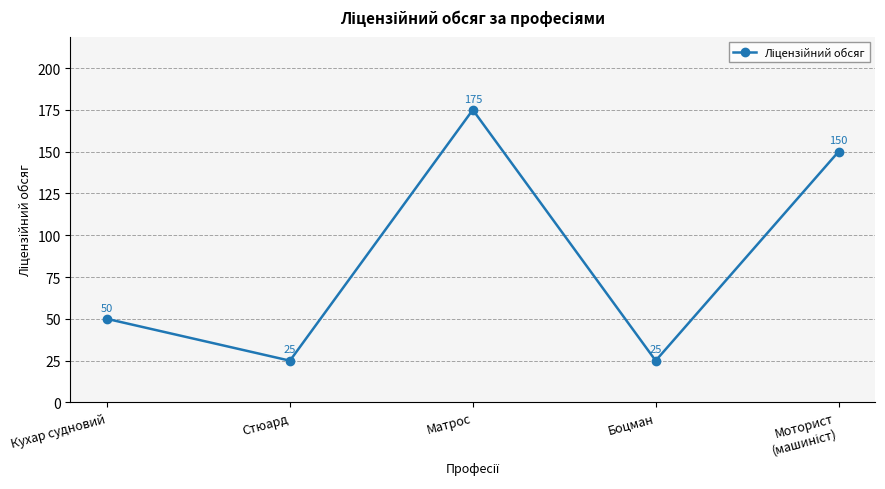

What position from the right is Стюард?

4